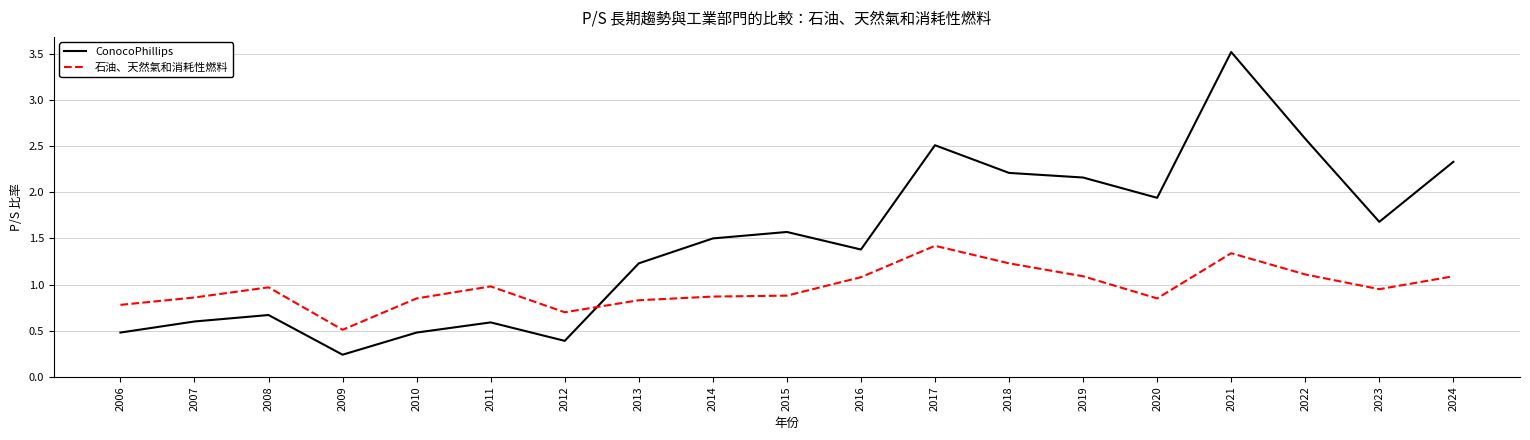

What are all the series names shown in the legend?

ConocoPhillips, 石油、天然氣和消耗性燃料